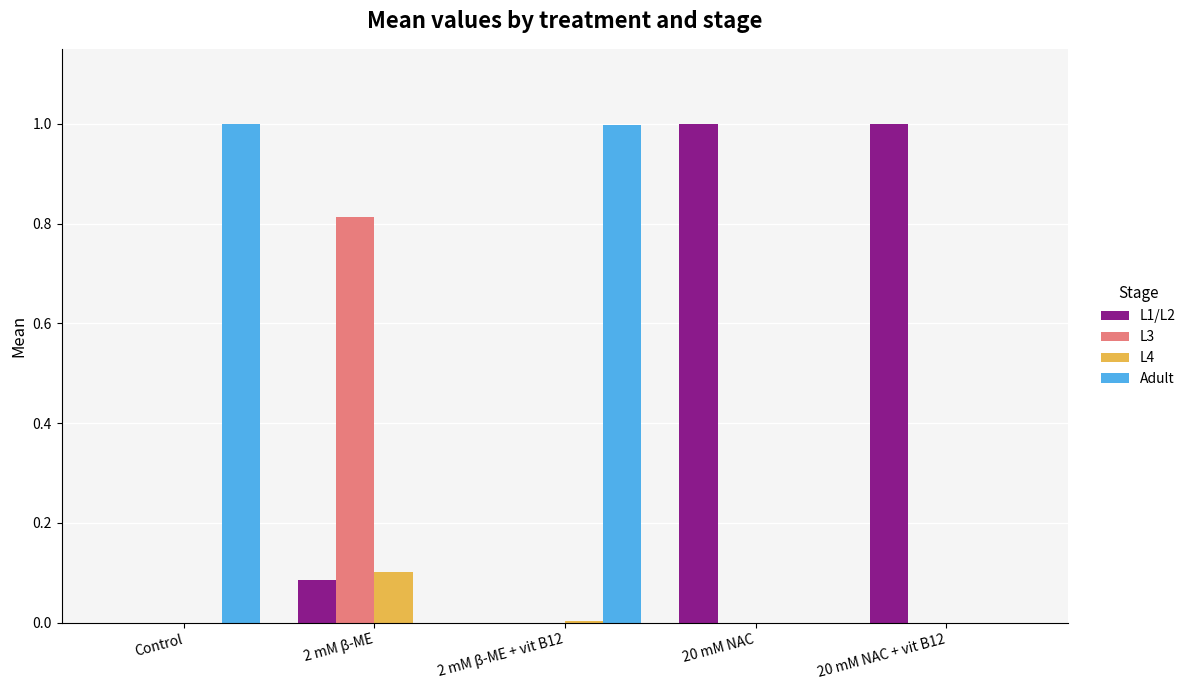

Is it true that Adult equals 0.0 at 20 mM NAC?

True